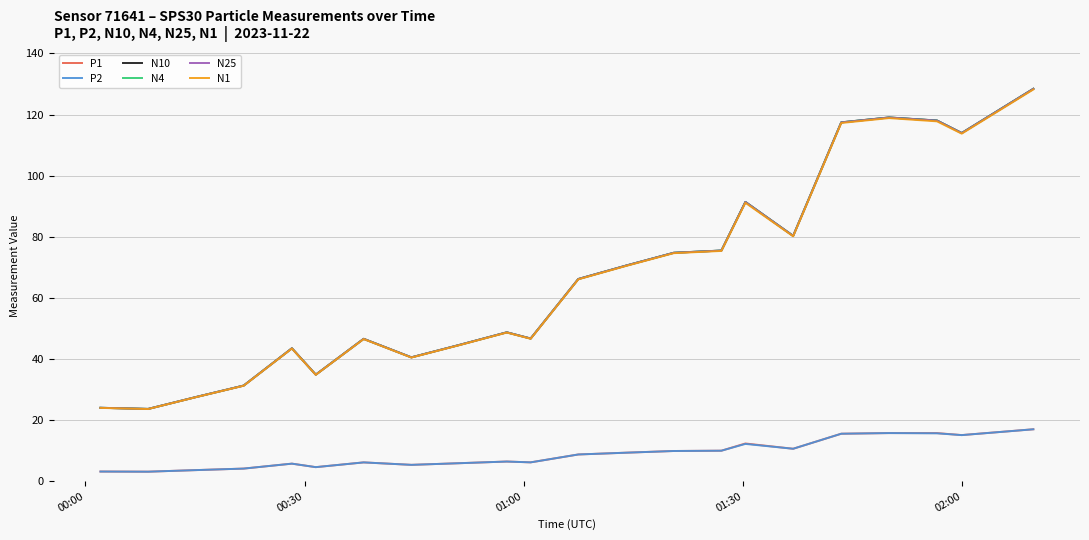

What is the greatest value displayed?

128.5